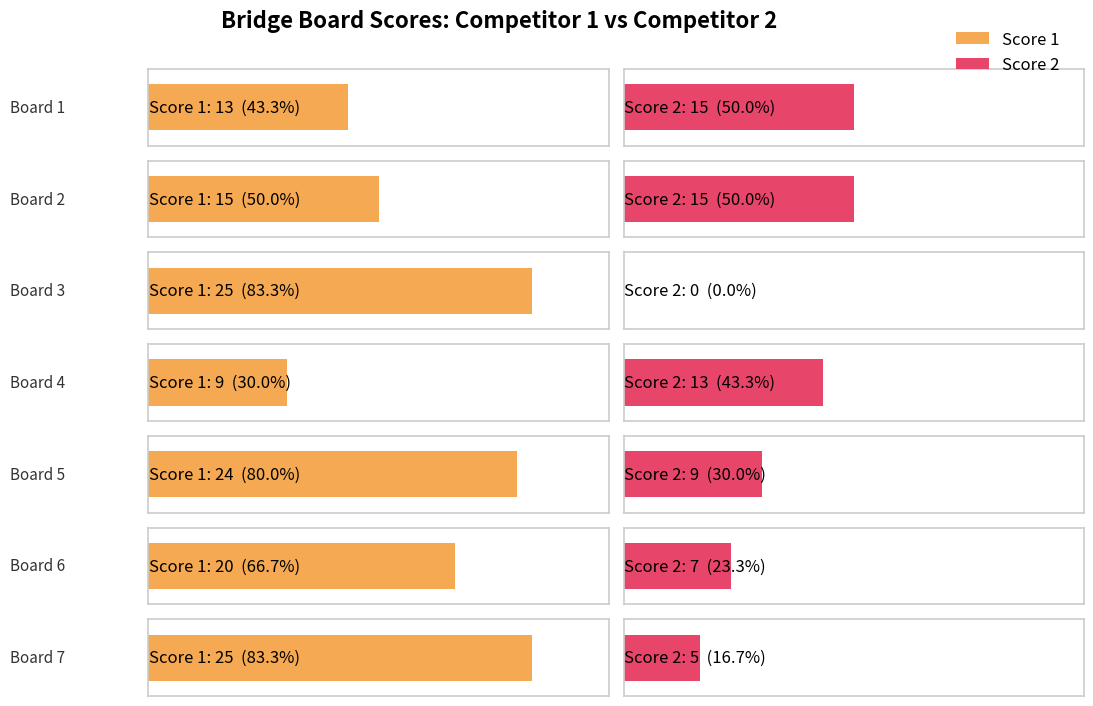

Where is Score 1 nearest to the value 17?

Board 2